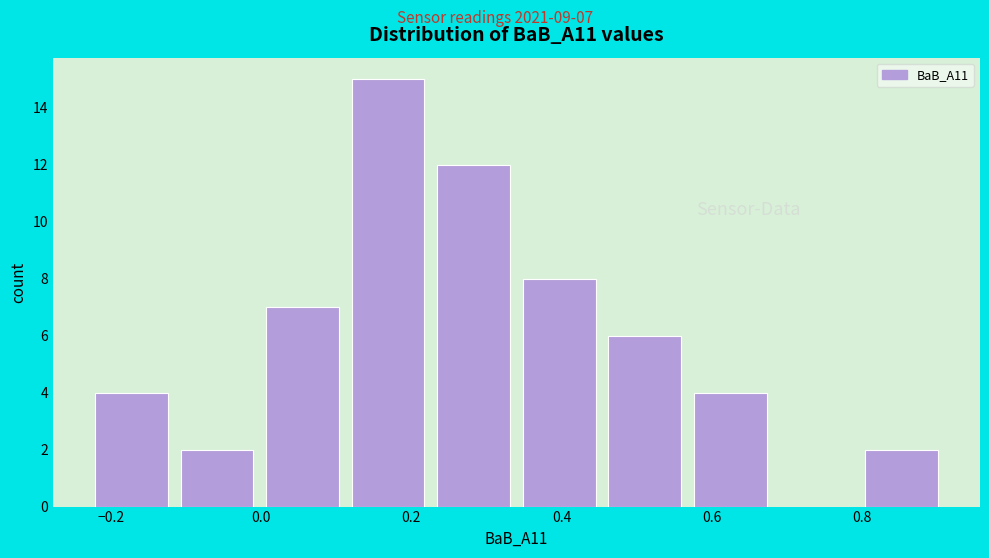

Over which range of the x-axis is the bar tallest?

0.112 to 0.226